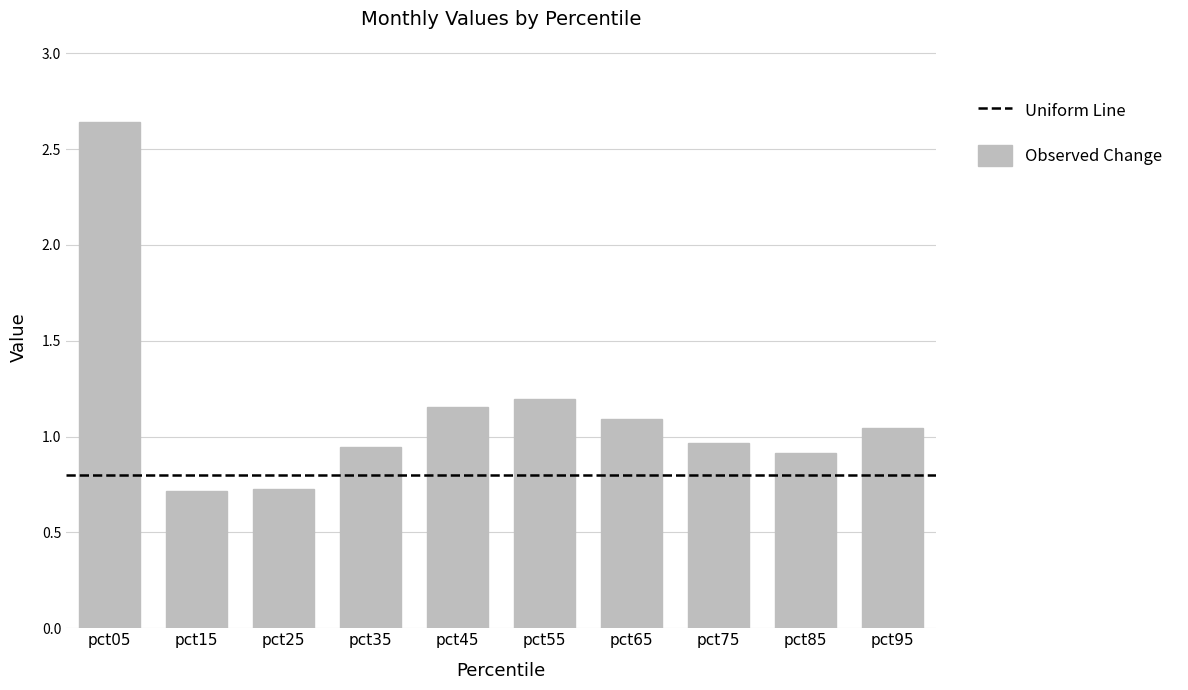

What is the sum of the values at pct05 and pct45?

3.8